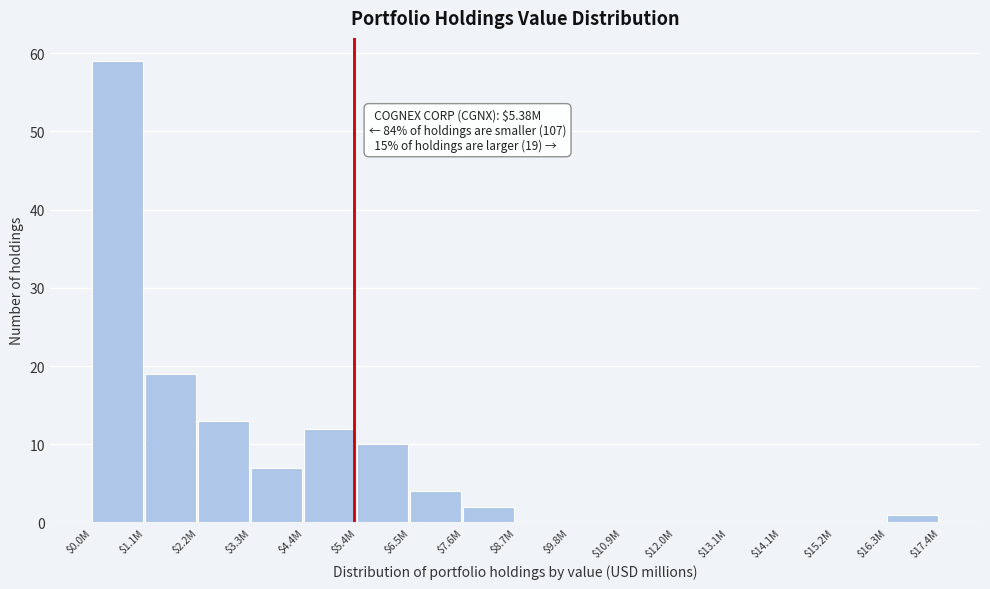

What is the sum of all values?

127